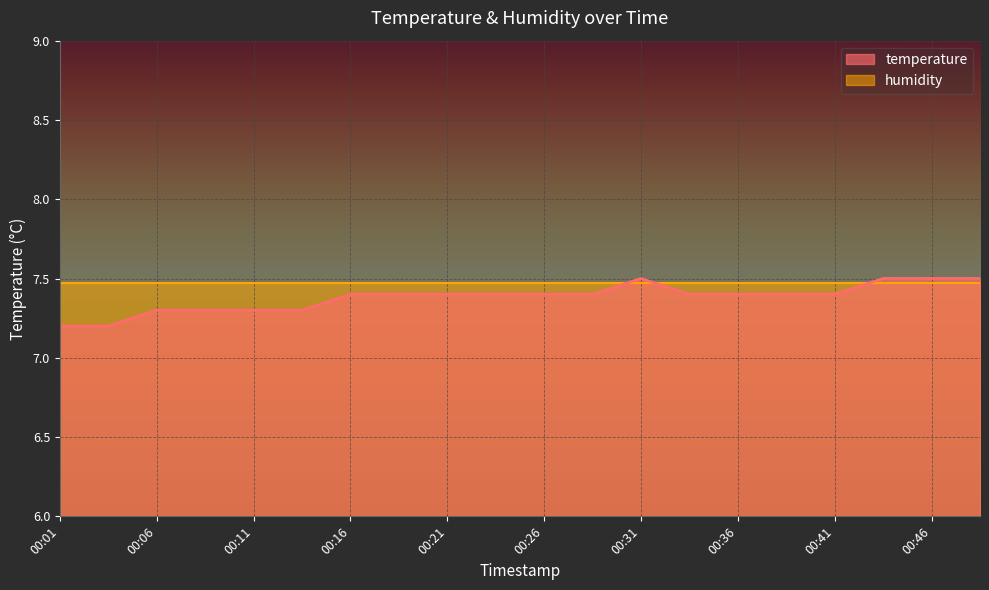

The value at 00:16 is 10.3. True or false?

False